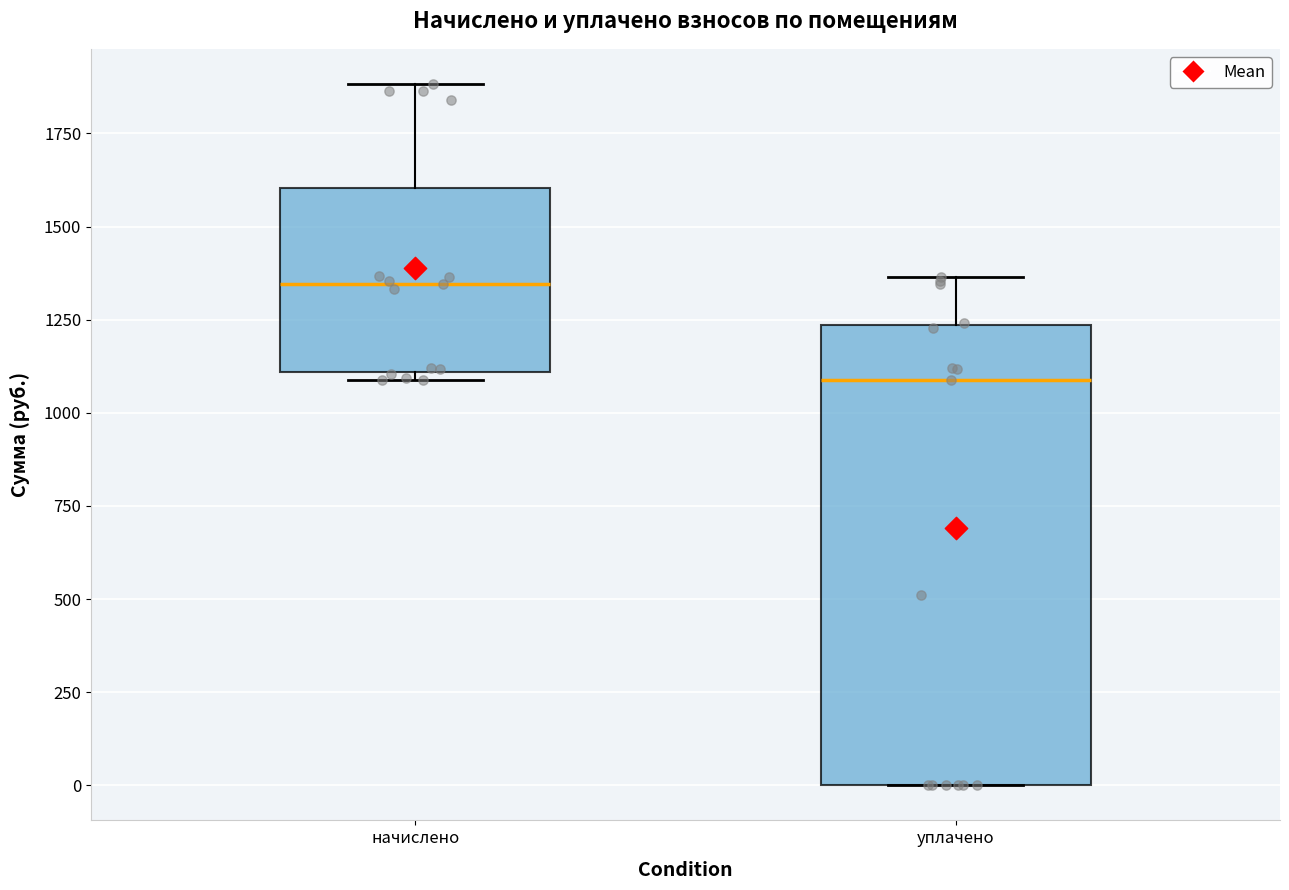

Reading left to right, read every box against the y-axis: the position of its median line, the range the box covers, and the ends of its whiskers. The values are not printed on the chart, so give them approximately, as read against the axis.

начислено: median 1350, box 1100 to 1600, whiskers 1100 (just below the box's lower edge) to 1900
уплачено: median 1100, box 0 to 1250, whiskers 0 to 1350